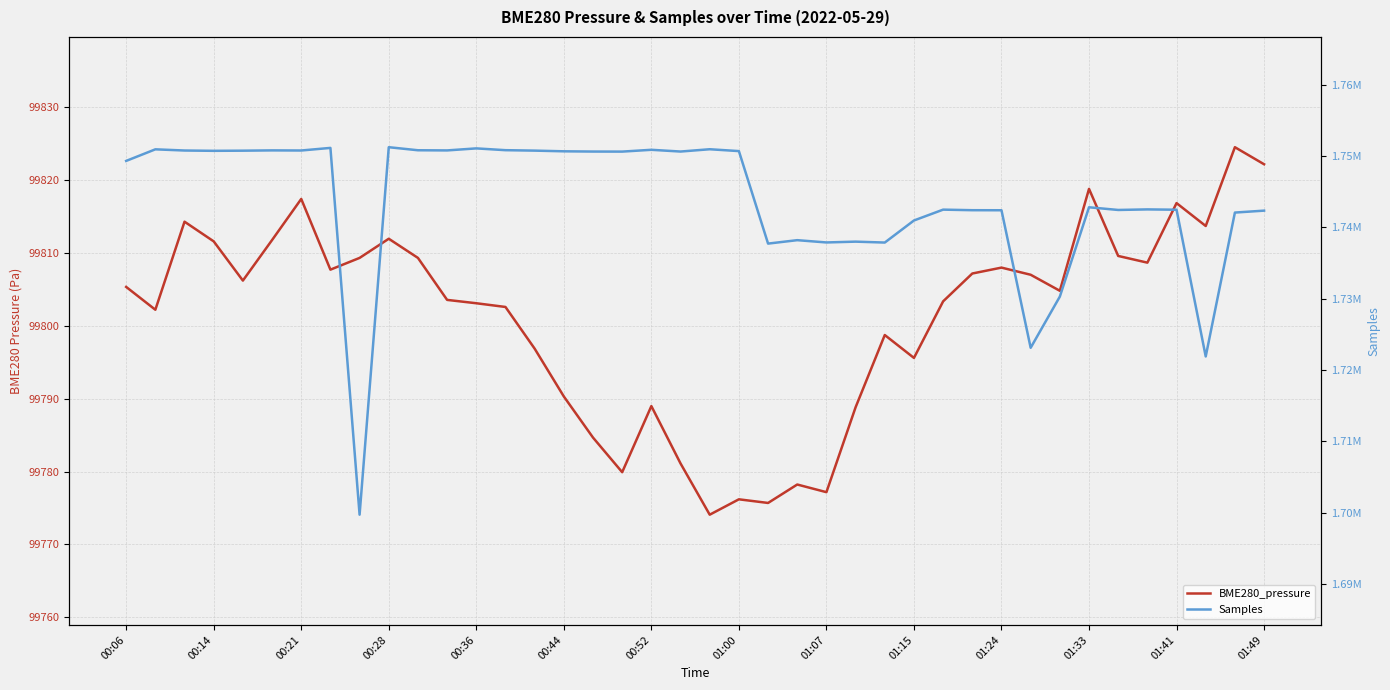

What is the sum of the Samples values at 39 and 20?

3493322.0